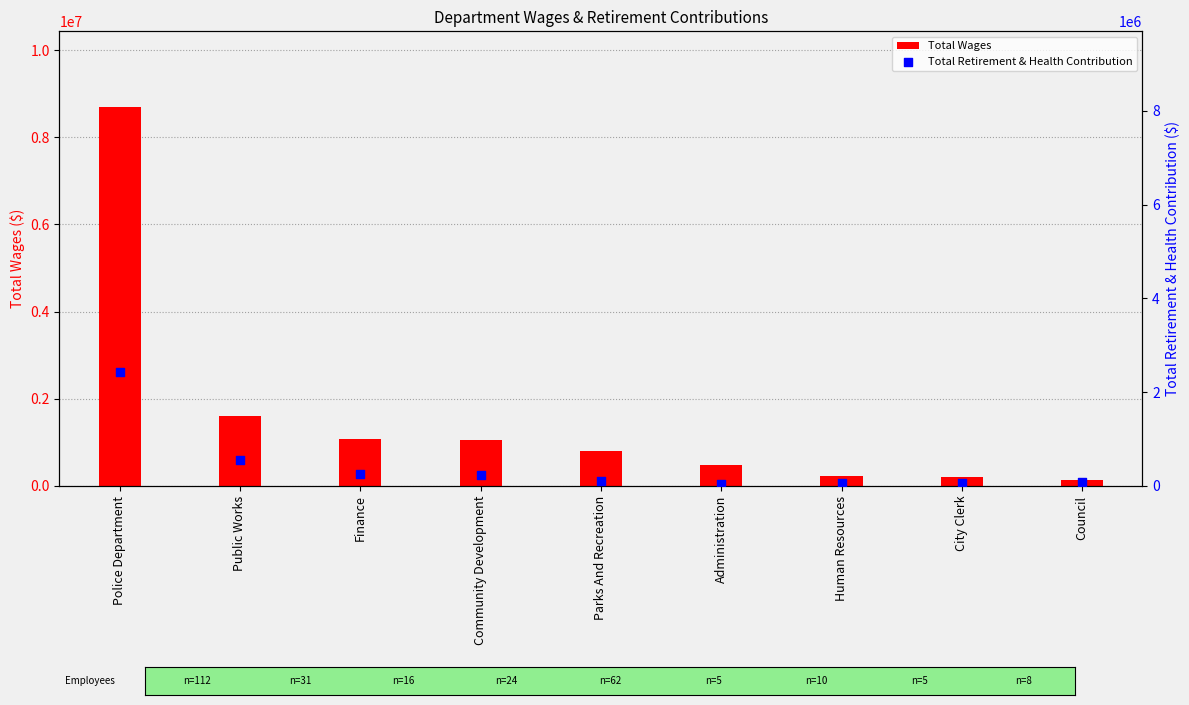

Which series has the widest spread of Y values?

Total Wages